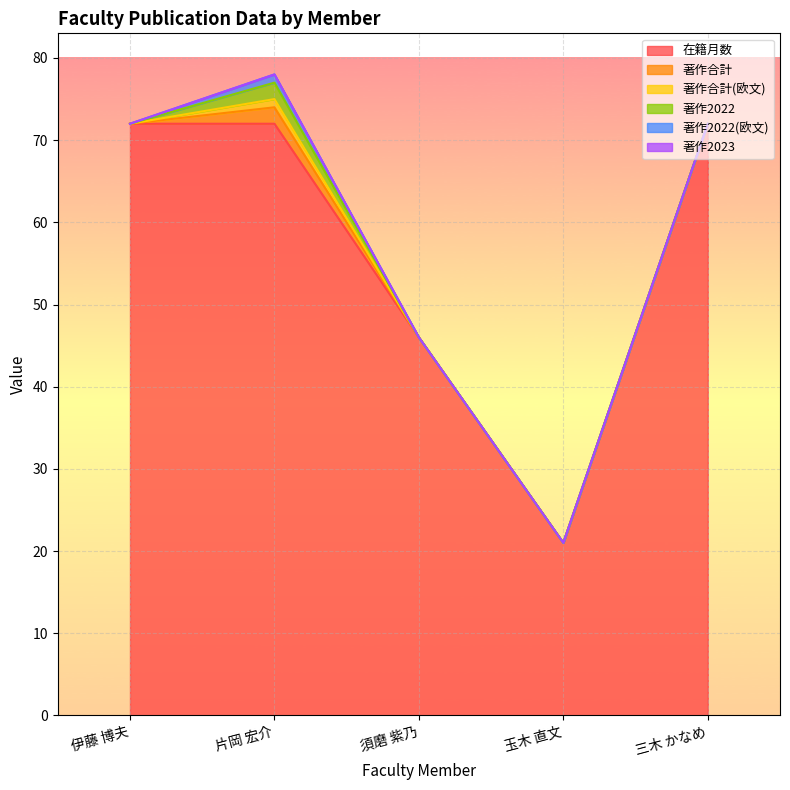

How many 著作2022 values are between 0 and 1?

4